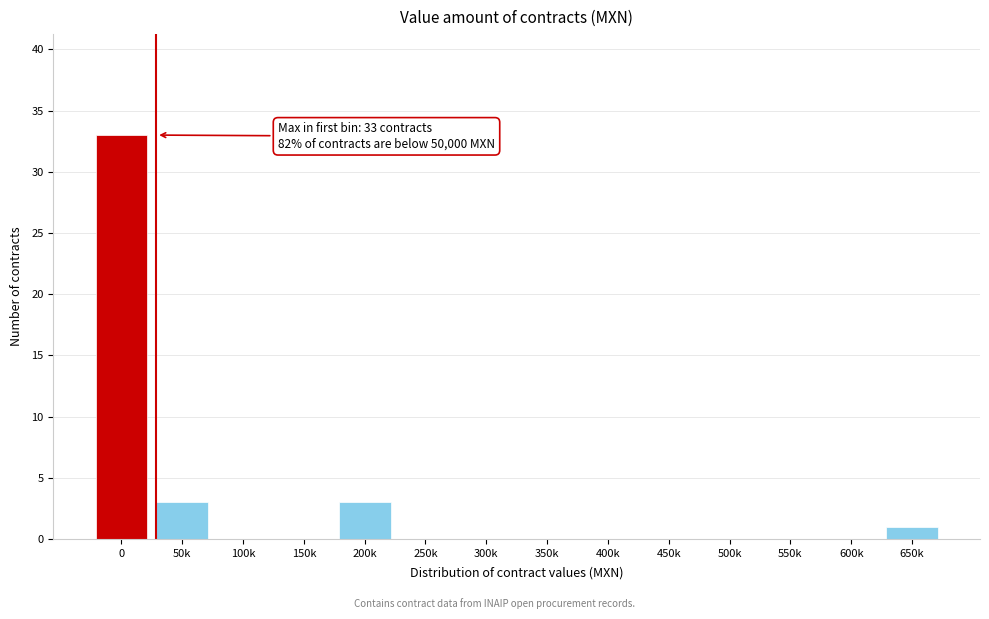

Reading left to right, what are all the values shown in this chart?

0=33	50k=3	100k=0	150k=0	200k=3	250k=0	300k=0	350k=0	400k=0	450k=0	500k=0	550k=0	600k=0	650k=1